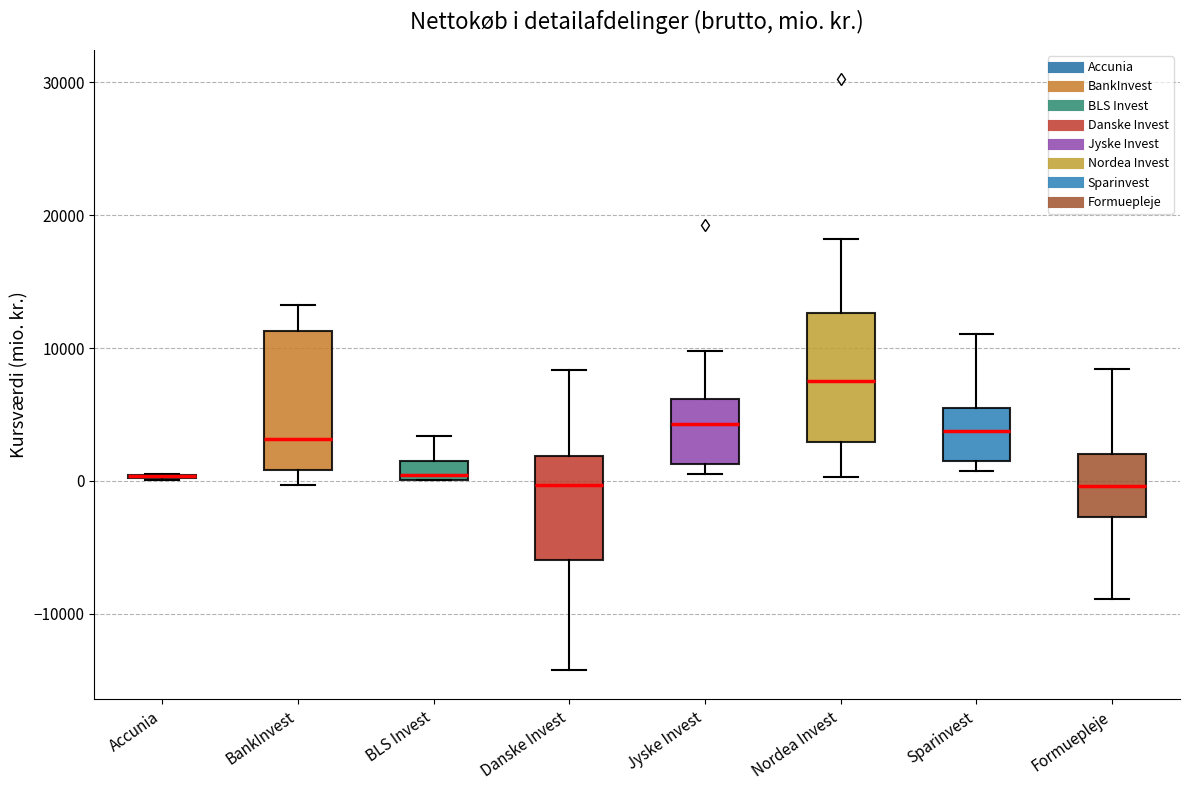

Where does the upper whisker of the box for BLS Invest end on the y-axis? The values are not printed on the chart, so give them approximately, as read against the axis.

3000